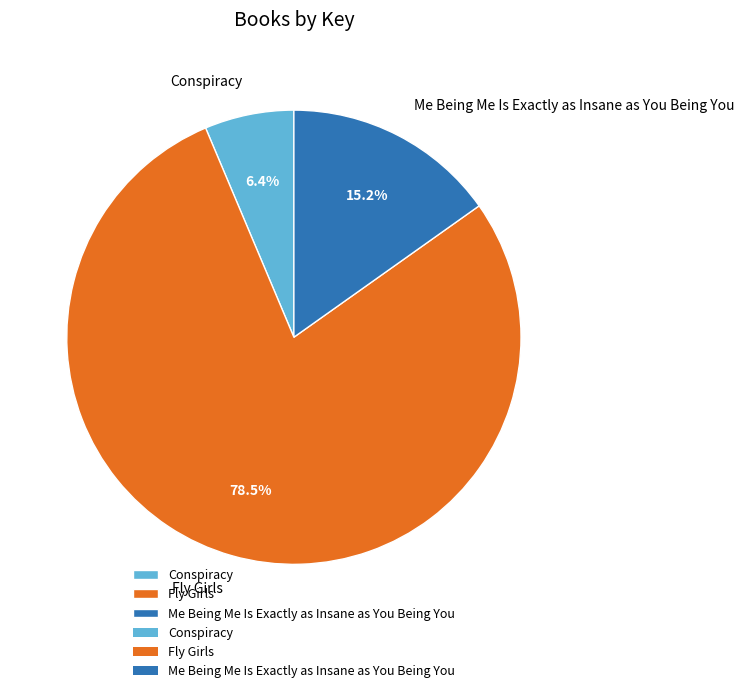

What is the largest slice in the pie chart?

Fly Girls